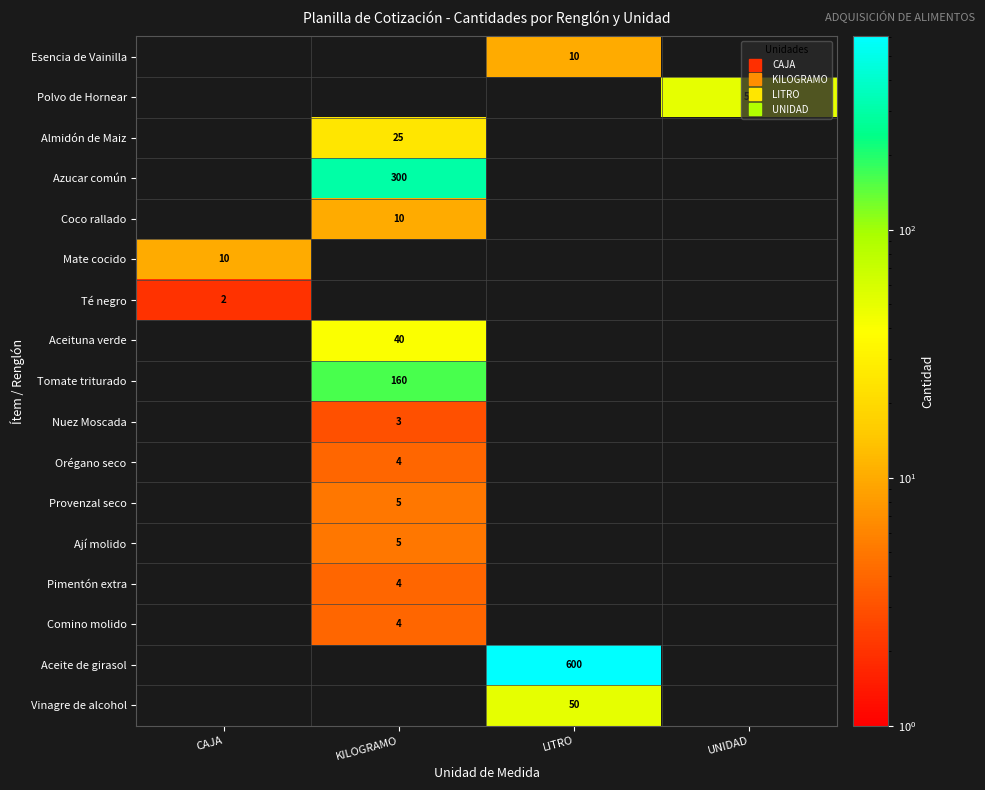

At which category is the sum across all series the highest?

LITRO